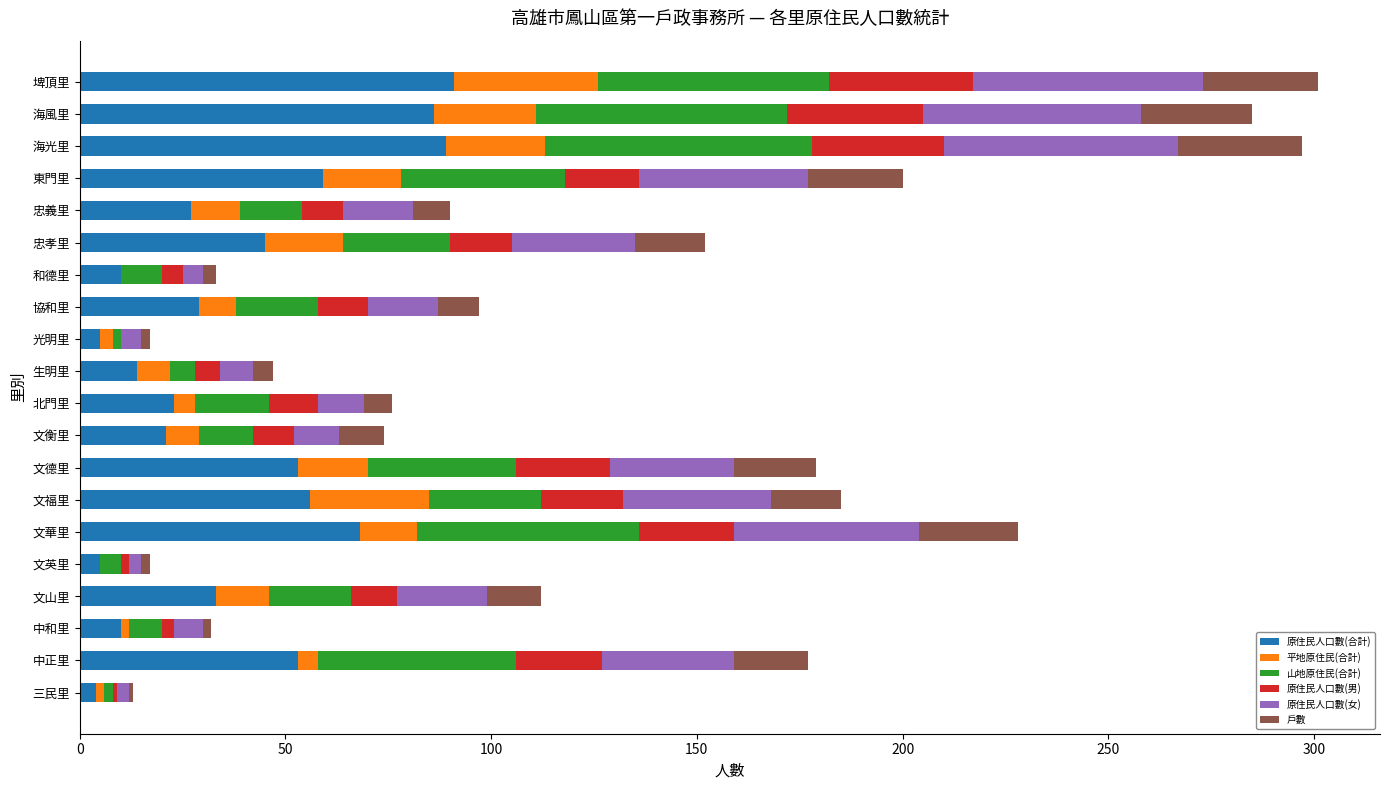

What is the total value across all series at 協和里?

97